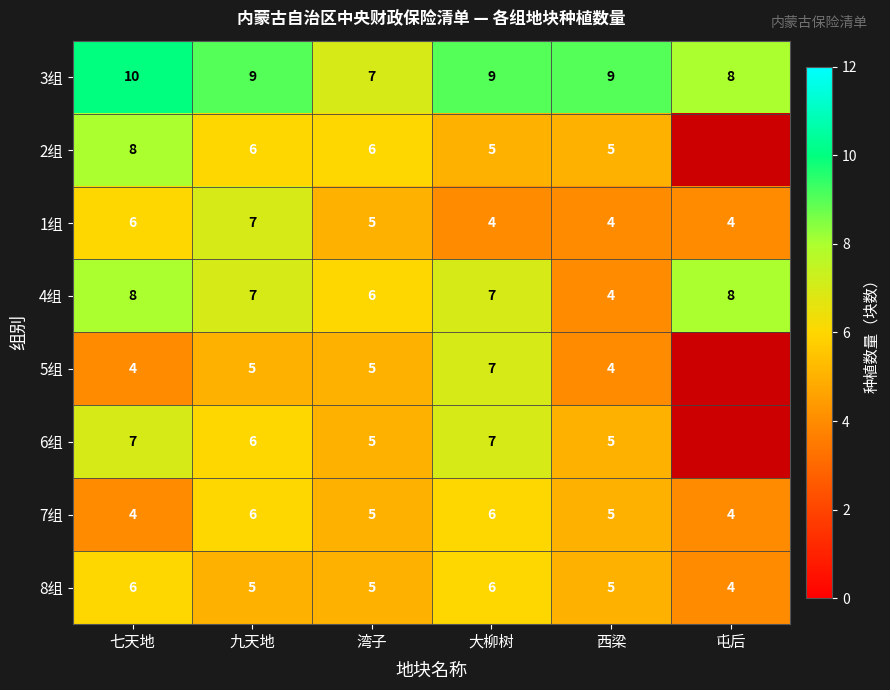

The value of 4组 at 西梁 is 6.3. True or false?

False